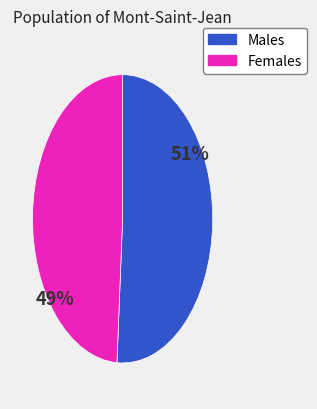

To the nearest percent, what is the difference between the largest and smallest slice percentages?

2%